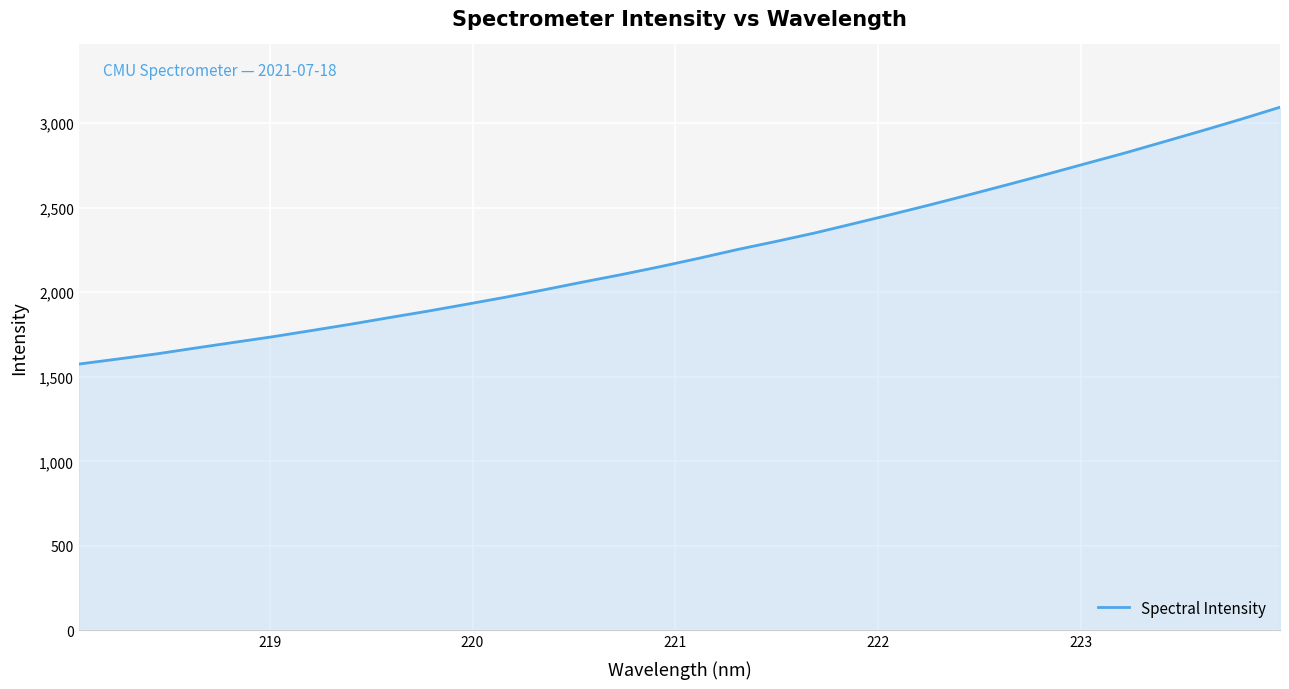

What is the smallest value displayed?

1575.3